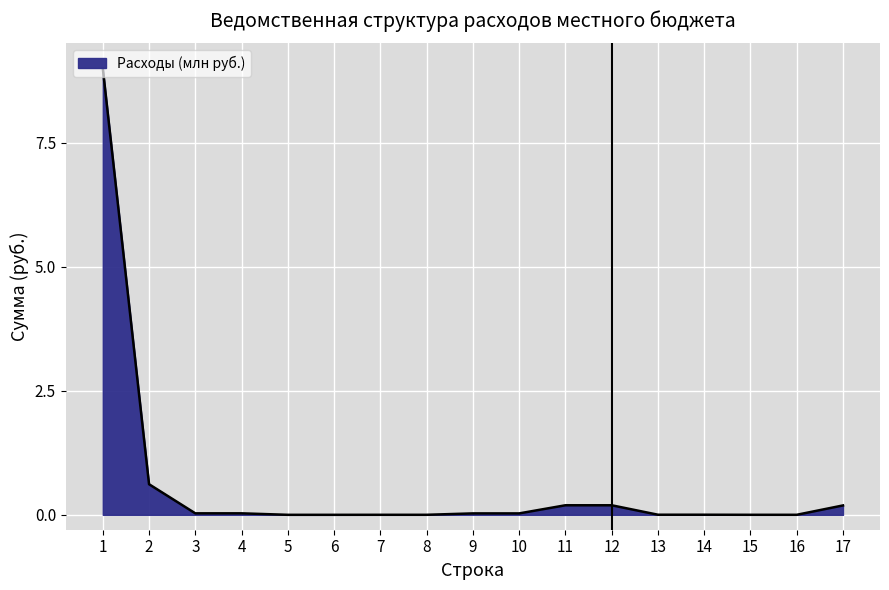

What is the greatest value displayed?

9.0